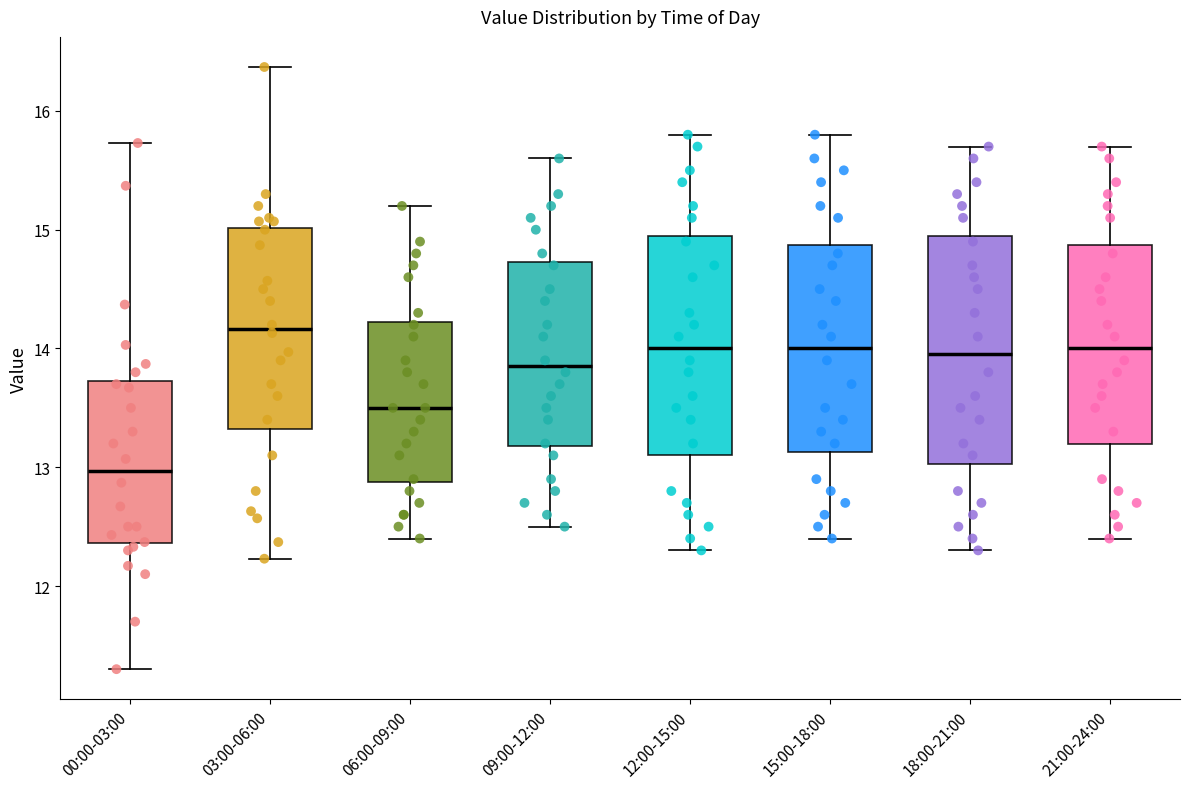

Which box's median line is the lowest?

00:00-03:00